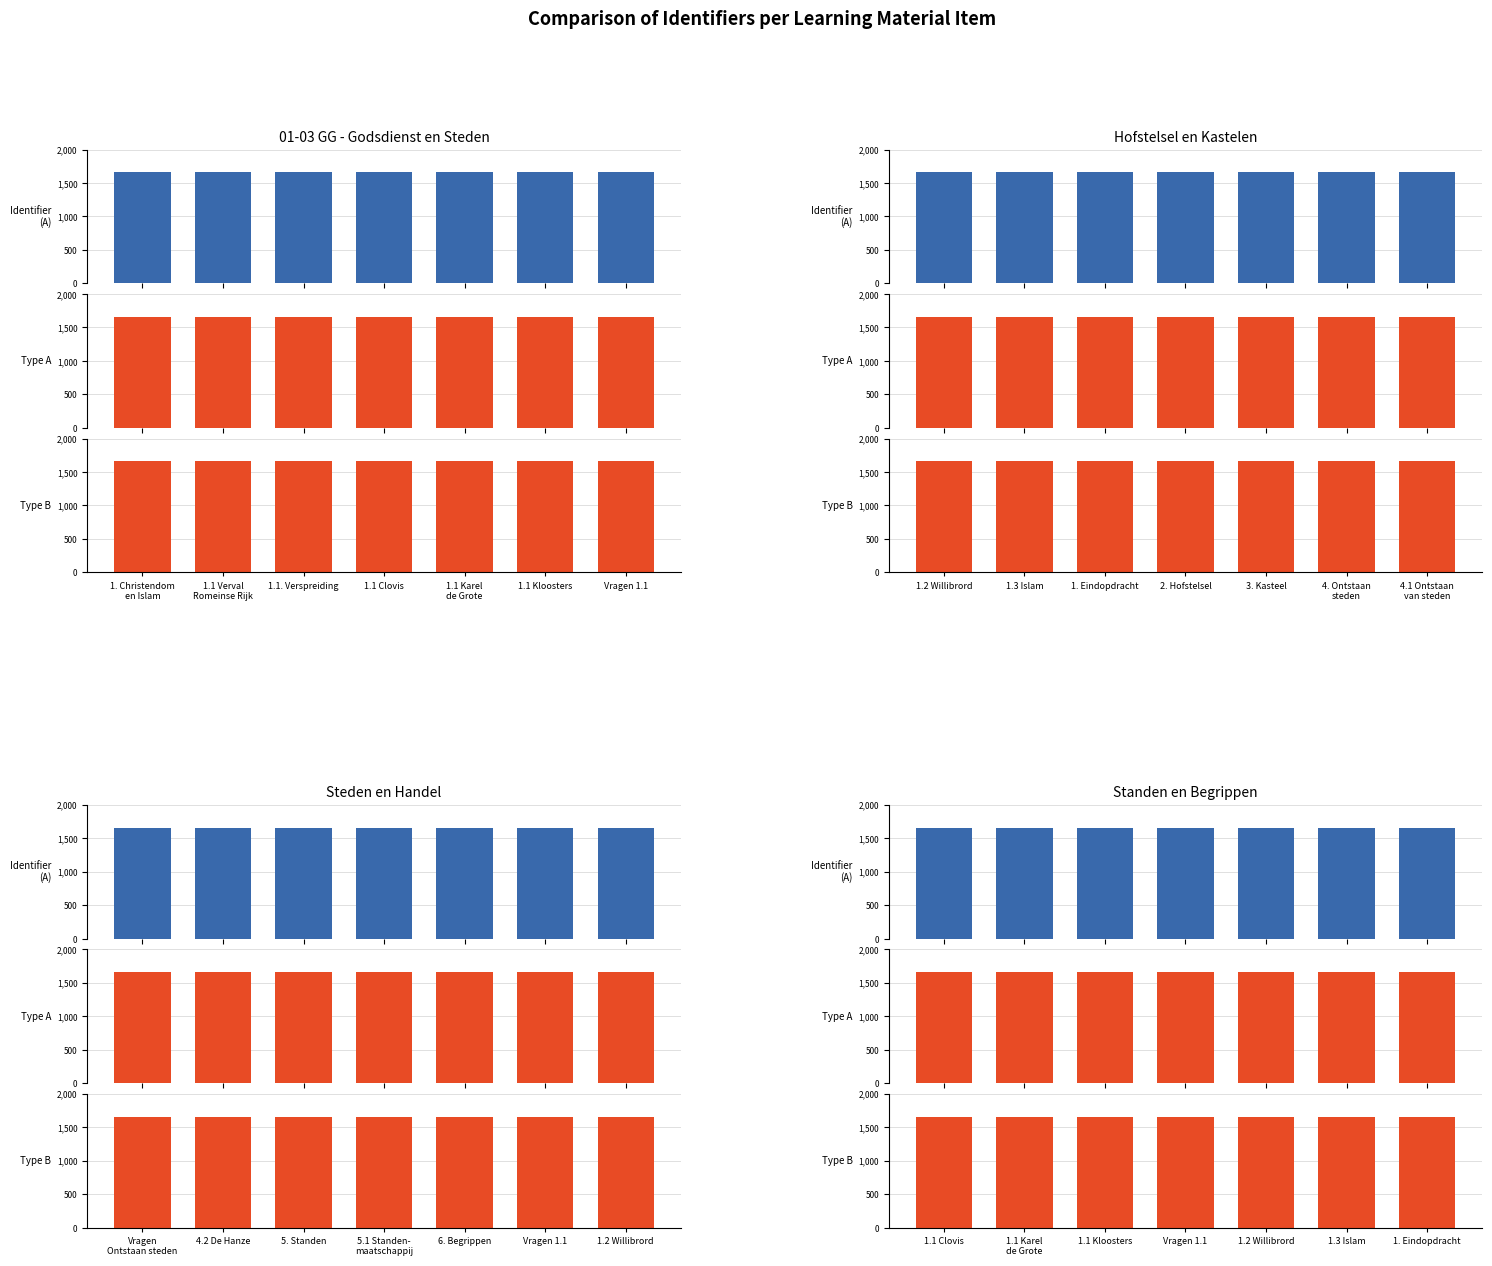

Is it true that Identifier (series A) equals 2361289 at 4. Ontstaan steden?

False